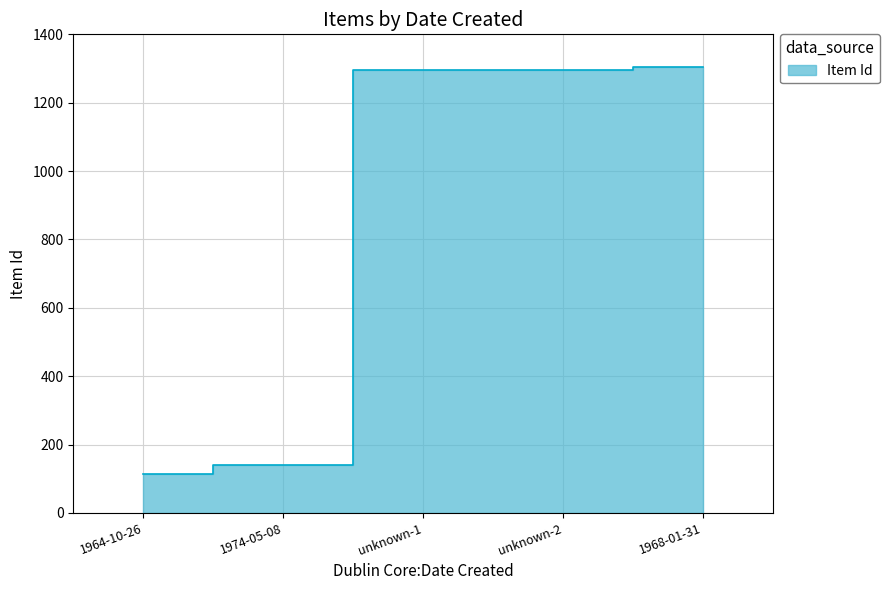

Which has a higher value, 1974-05-08 or 1964-10-26?

1974-05-08